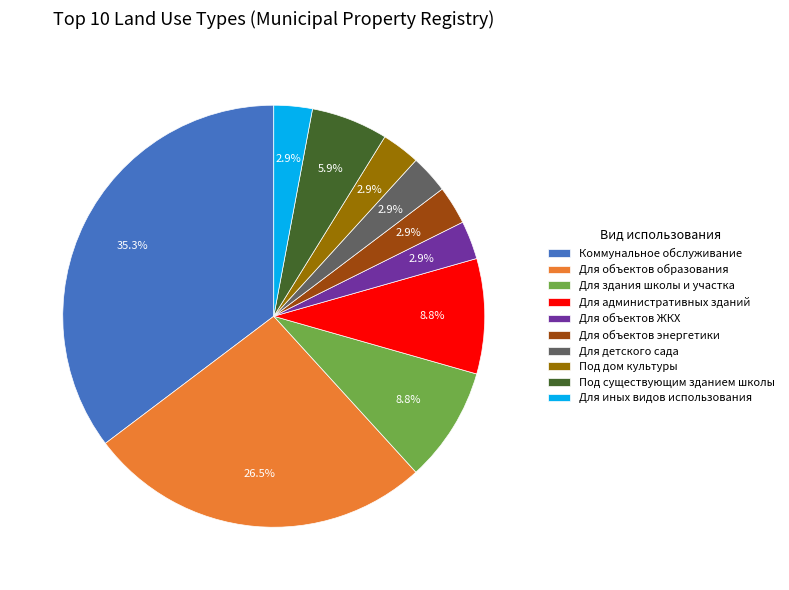

Which slice is the largest?

Коммунальное обслуживание